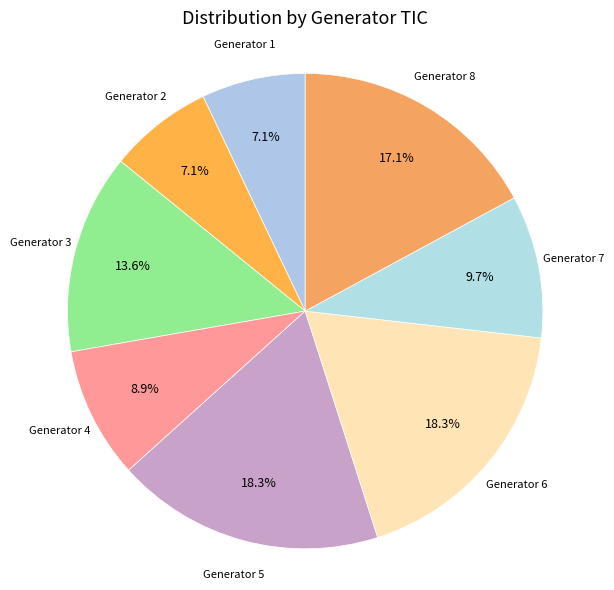

Is it true that Generator 7 is 10% of the pie?

True